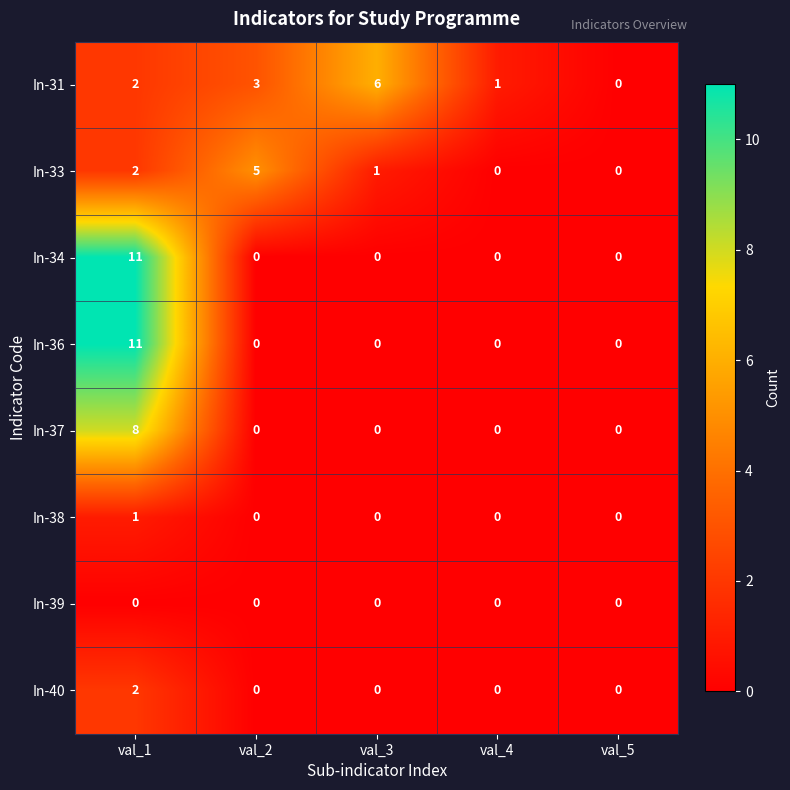

Read the In-33 value at val_2.

5